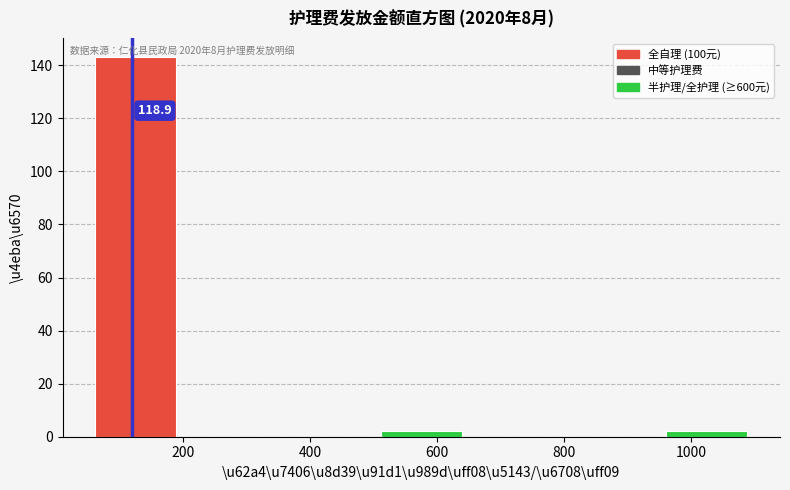

Over which range of the x-axis is the bar tallest?

50 to 200